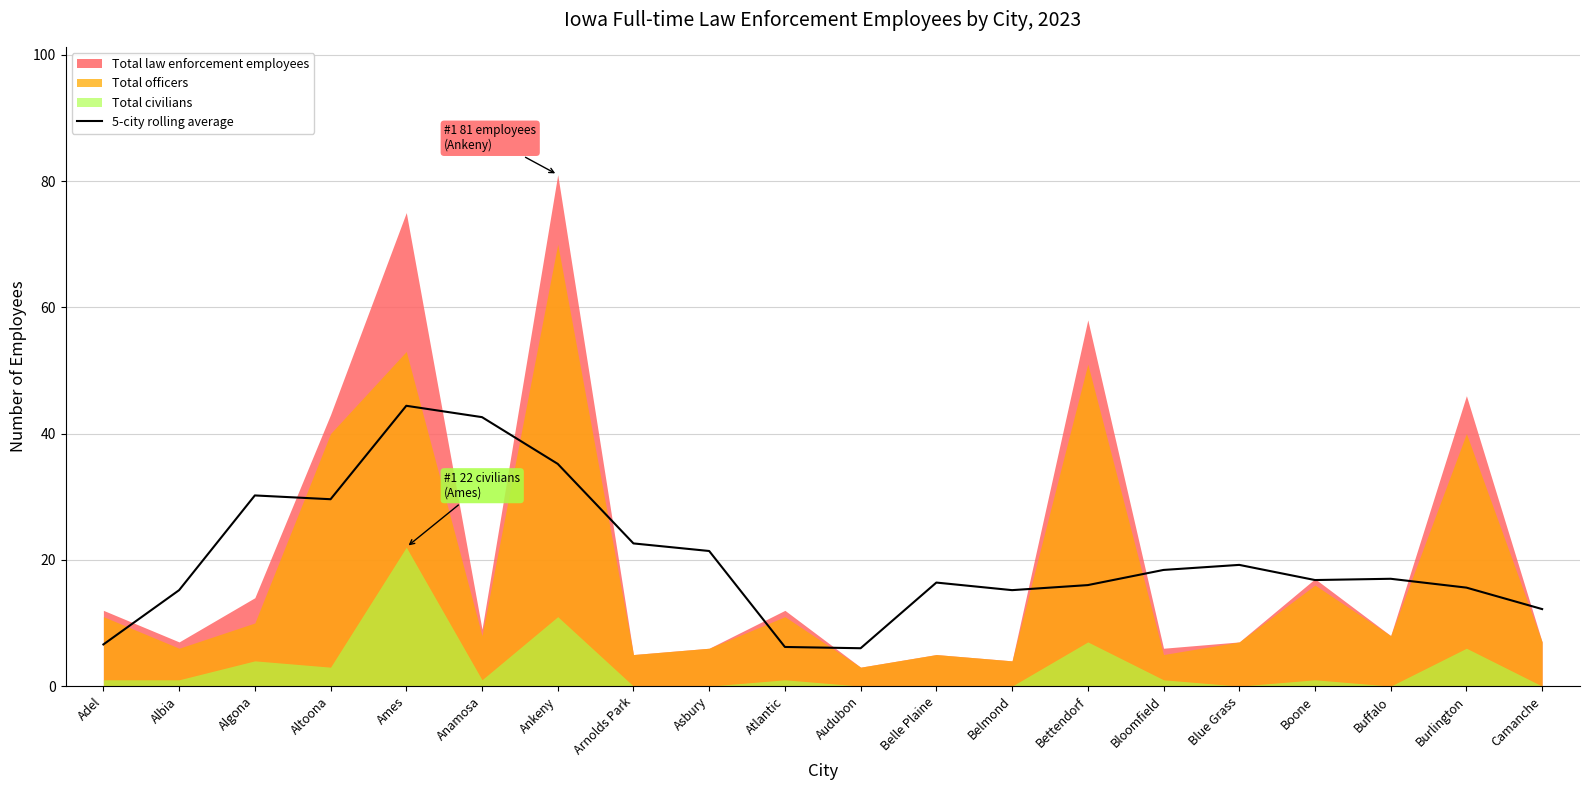

Where is the data nearest to the value 25?

Arnolds Park